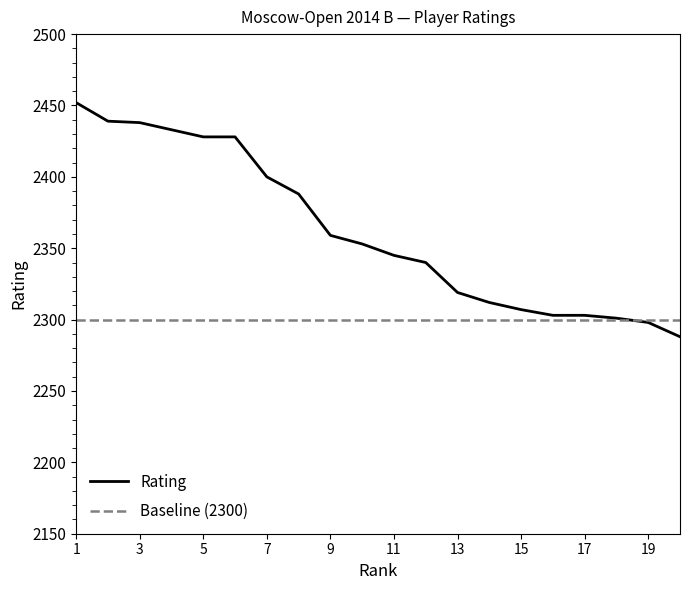

What is the difference between the maximum and minimum values?

164